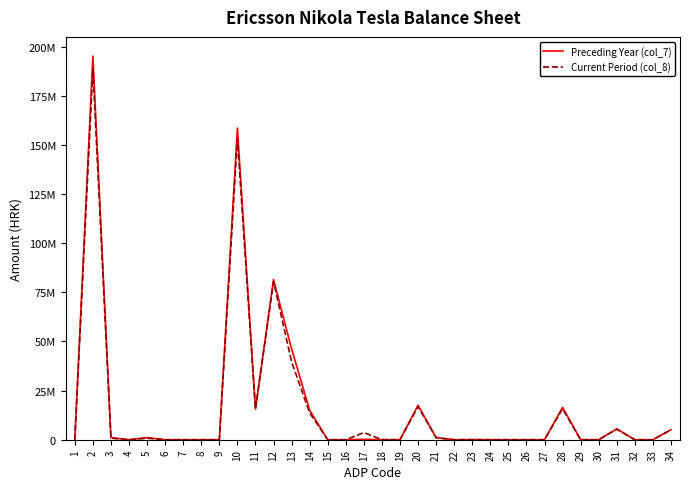

At 15, list the series in order from largest to smallest.

Preceding Year (col_7), Current Period (col_8)